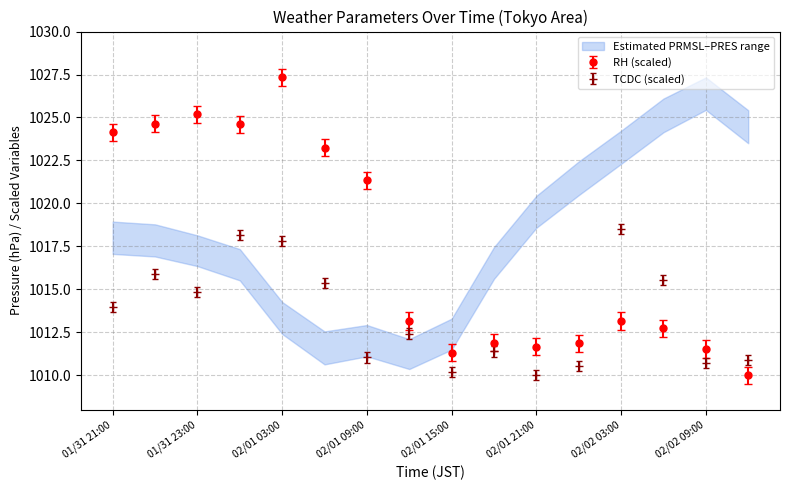

Which series has the largest total across all categories?

RH